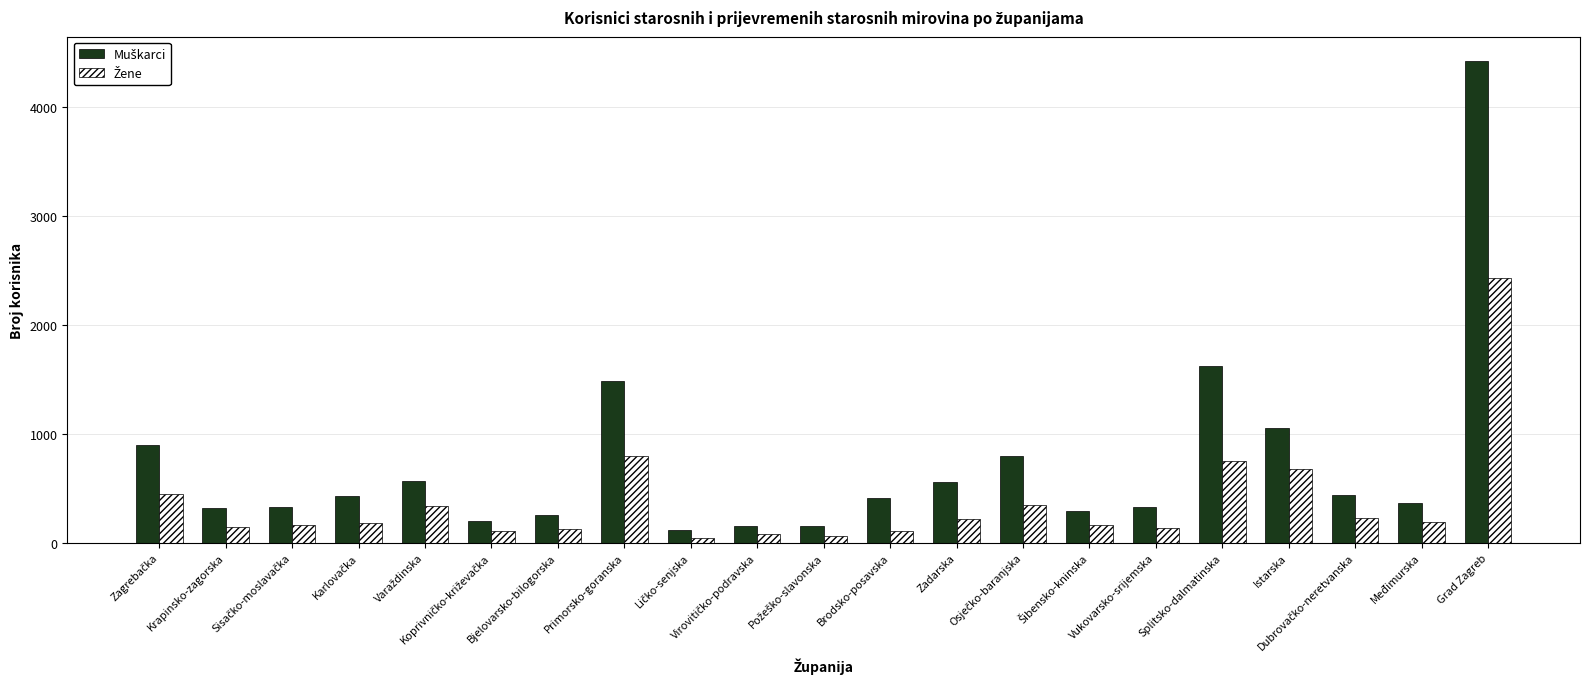

Are the bars grouped side by side (vs. stacked)?

Yes